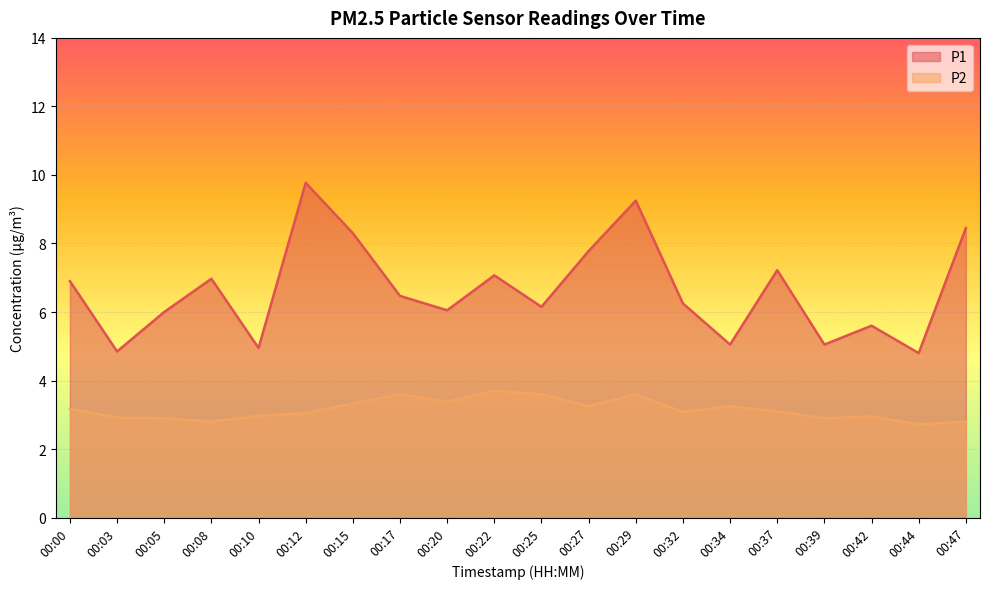

What is the difference between the second highest and second lowest values in the P1 series?

4.4